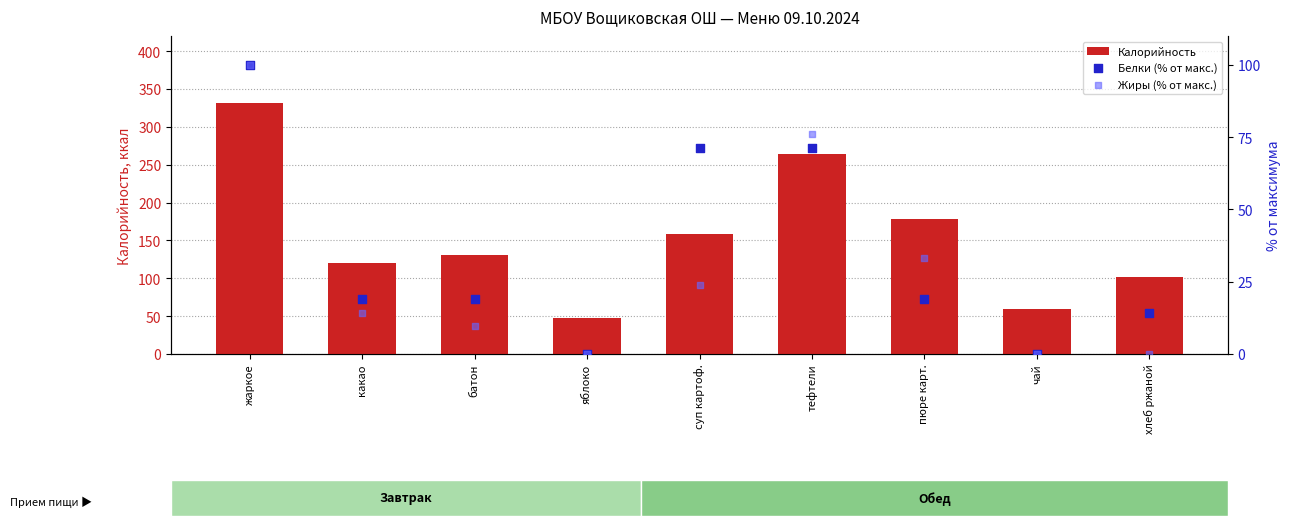

Is the value of Калорийность at хлеб ржаной greater than the value of Жиры (% от макс.) at хлеб ржаной?

Yes